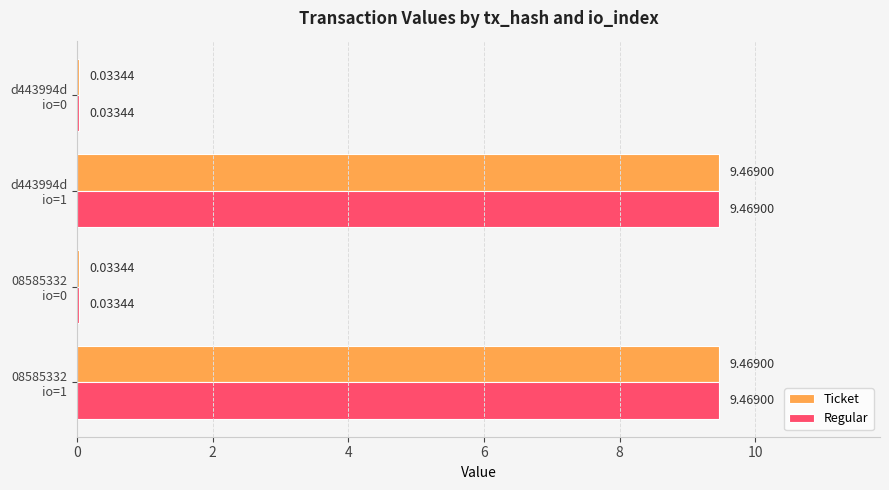

How many series are shown in this chart?

2